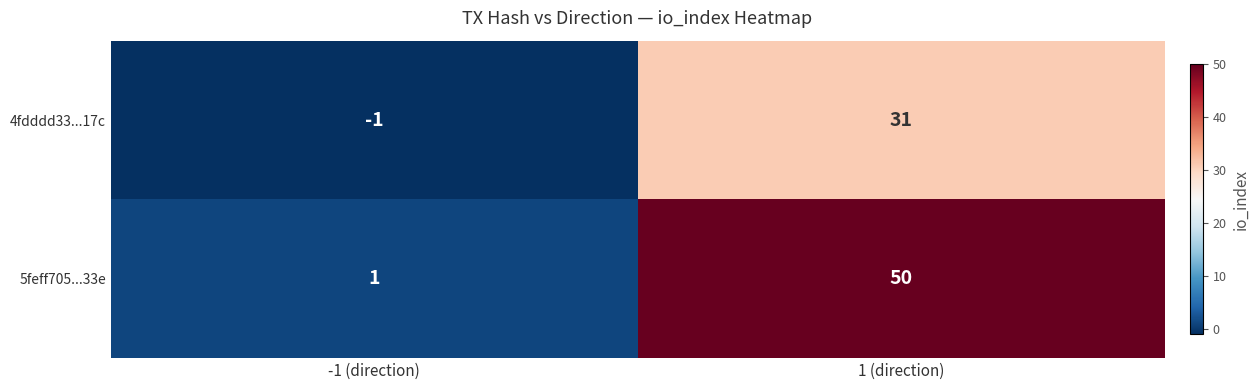

At which label is 4fdddd33...17c closest to 15?

-1 (direction)